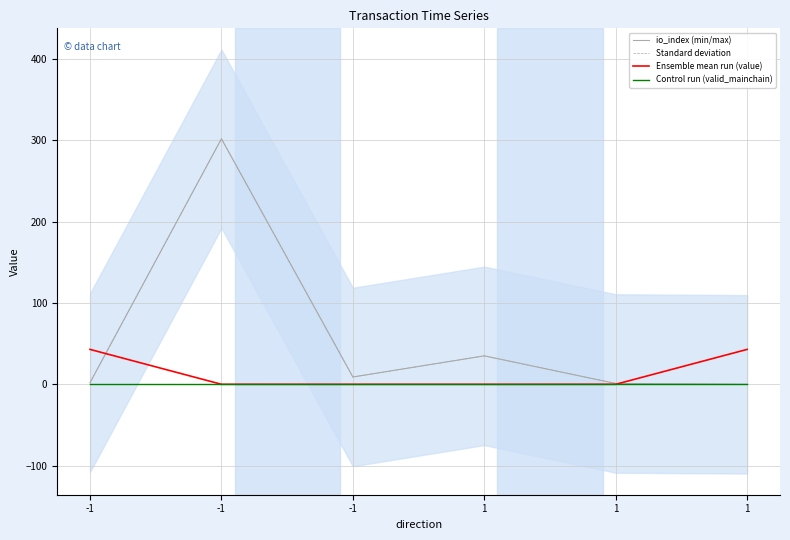

True or false: Ensemble mean run (value) has more than 2 points higher than both neighbors.

False